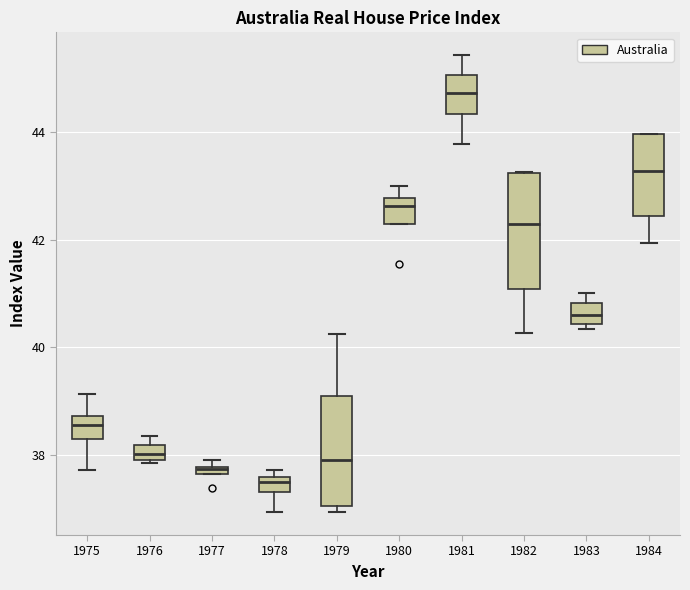

Which box has the lowest median line?

1978